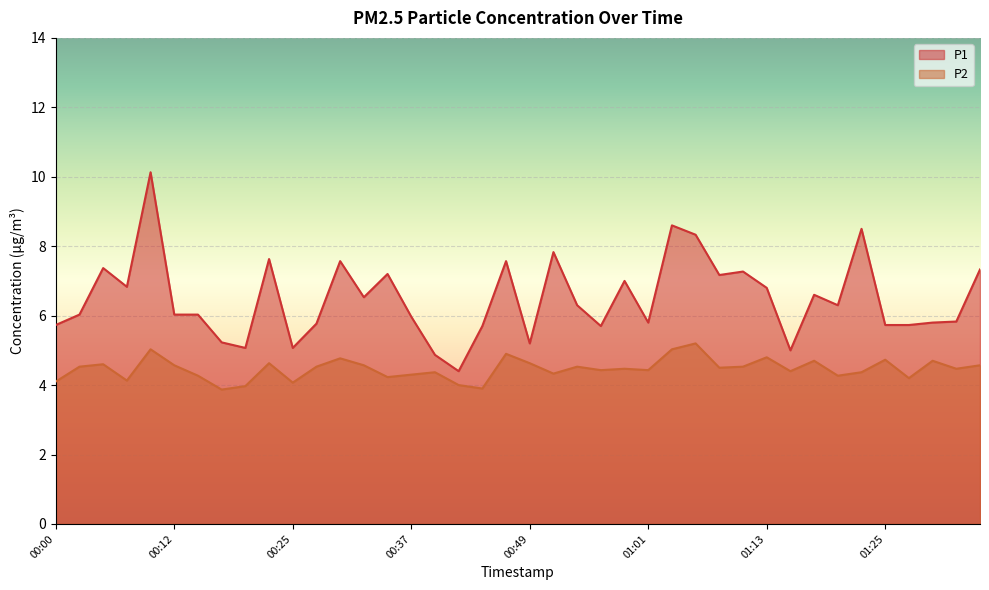

What is the label of the 24th point from the left?

00:56